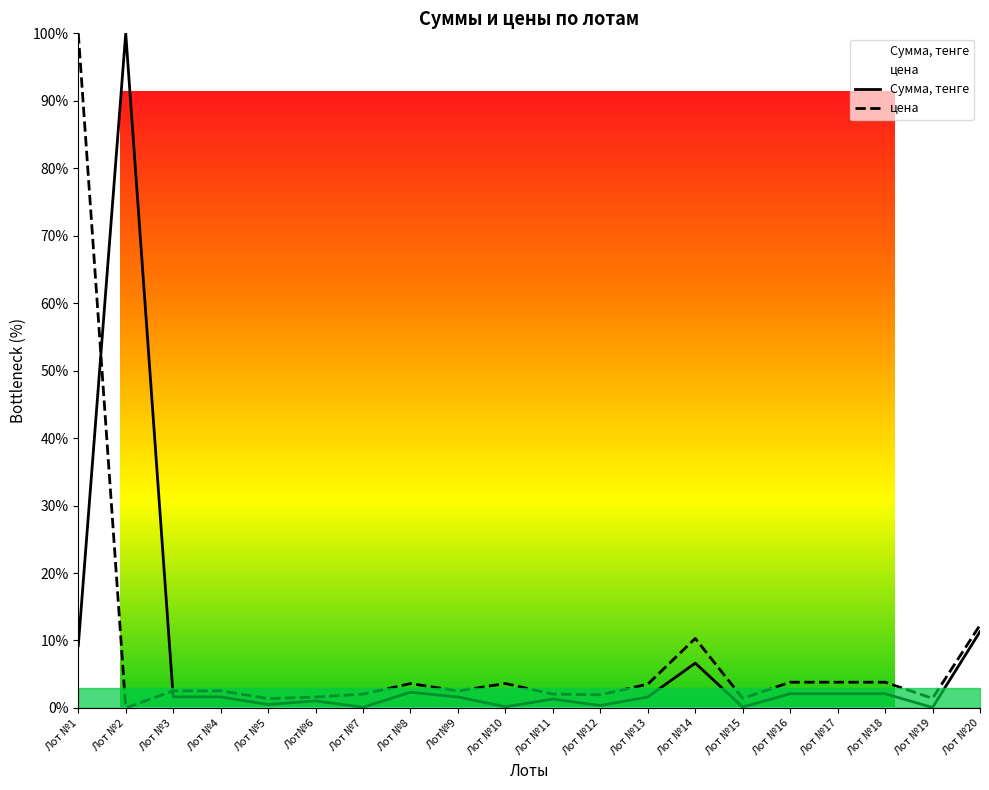

After their last crossing, which series has the higher values: цена or Сумма, тенге?

цена